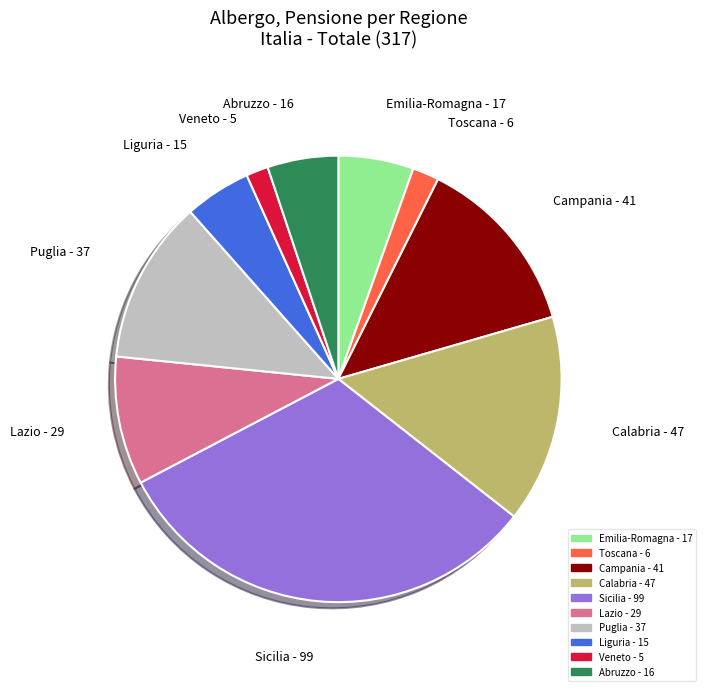

The Calabria slice represents 6% of the pie. True or false?

False